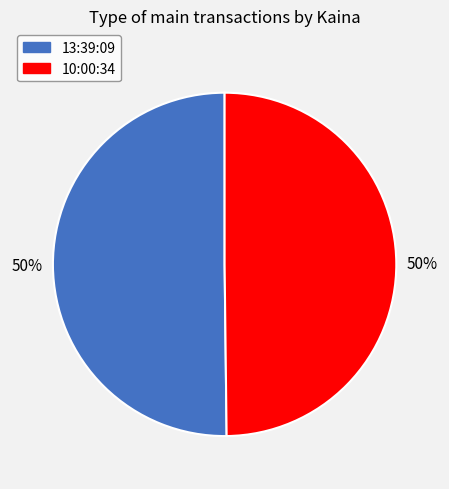

To the nearest percent, what portion does 13:39:09 represent?

50%